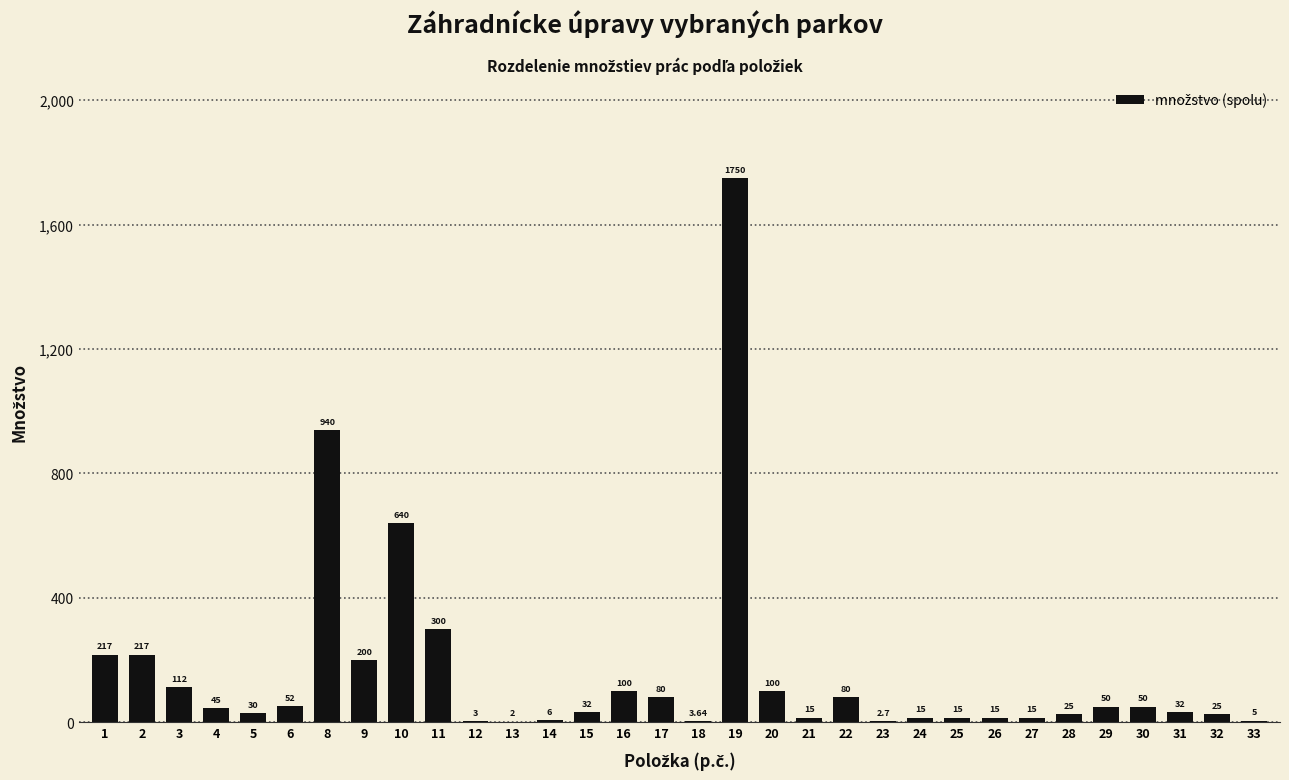

What is the change in value from 8 to 33?

-935.0